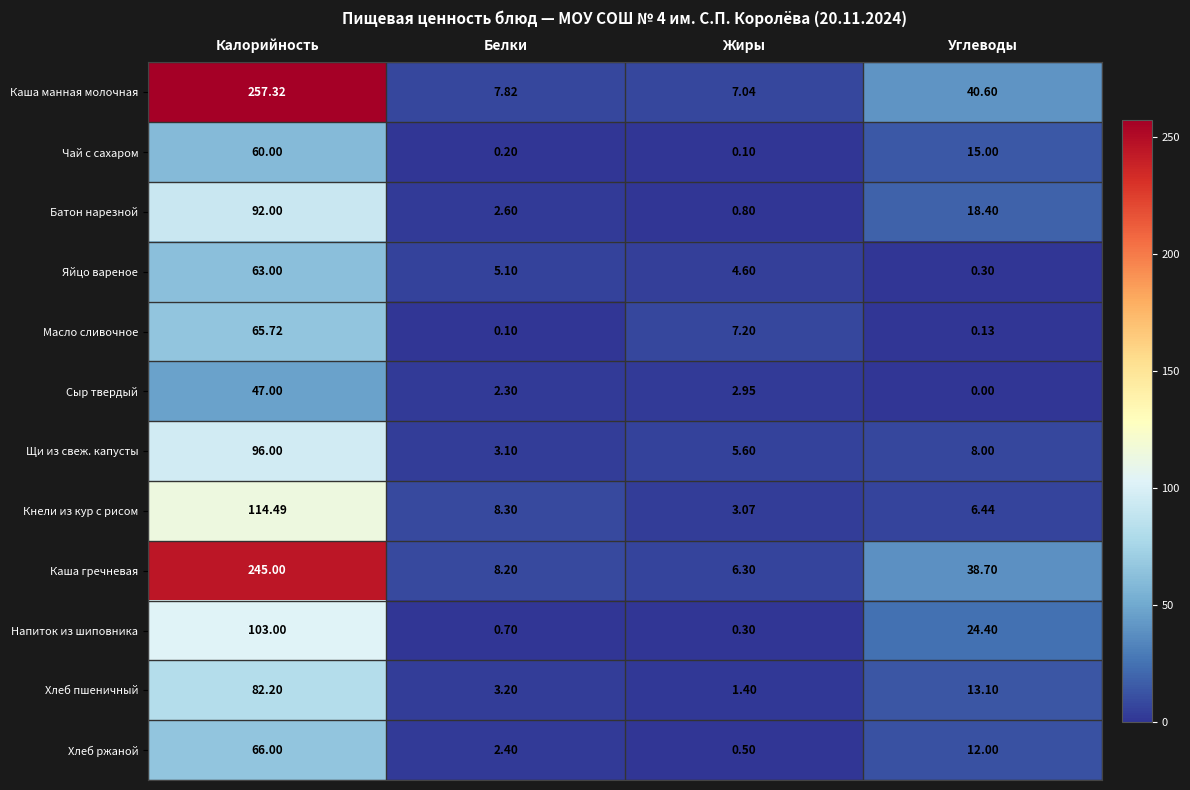

Which series has the largest range (max minus min)?

Каша манная молочная